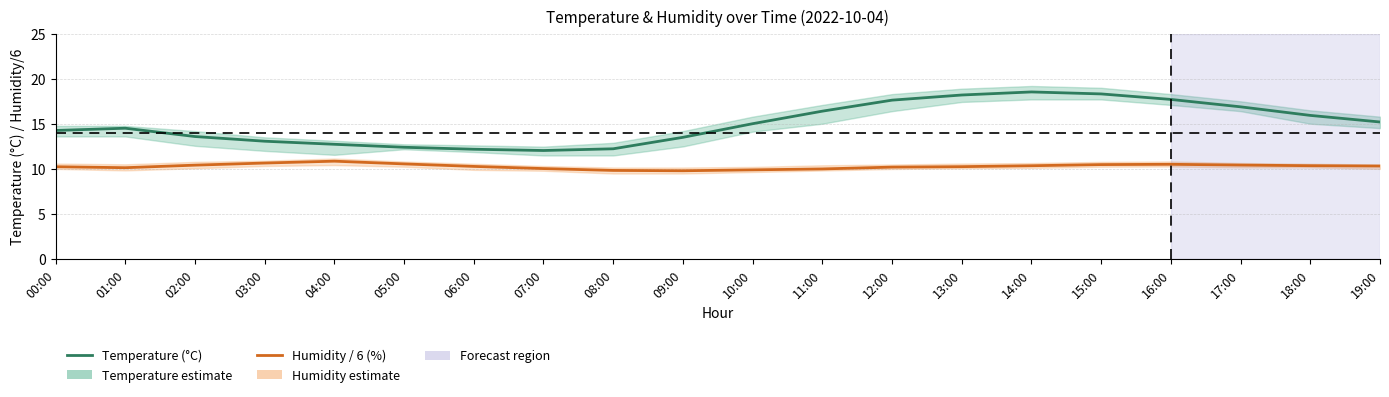

What are all the series names shown in the legend?

Temperature (°C), Humidity / 6 (%)